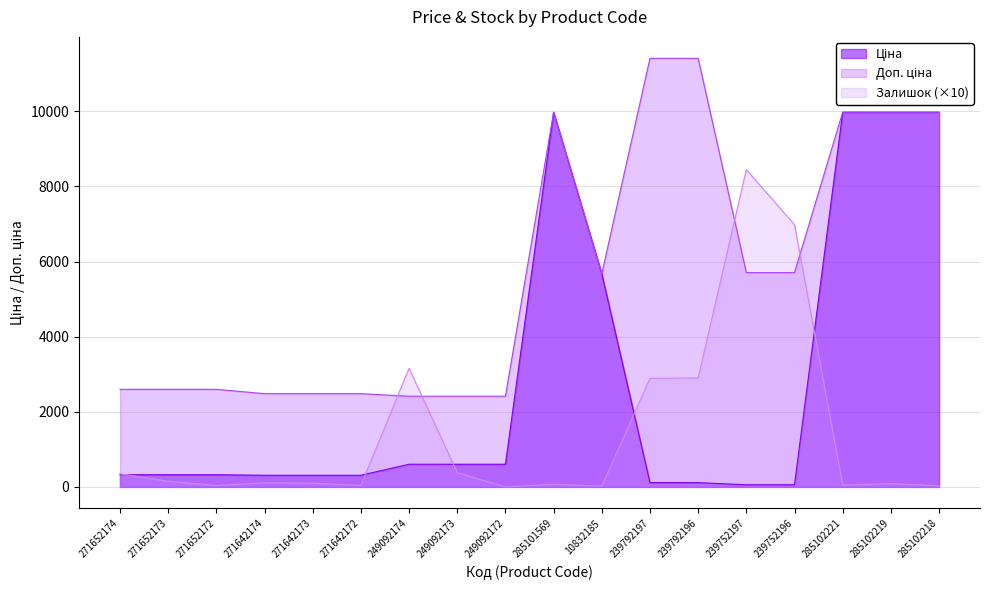

How many data points in Залишок are less than 110?

9